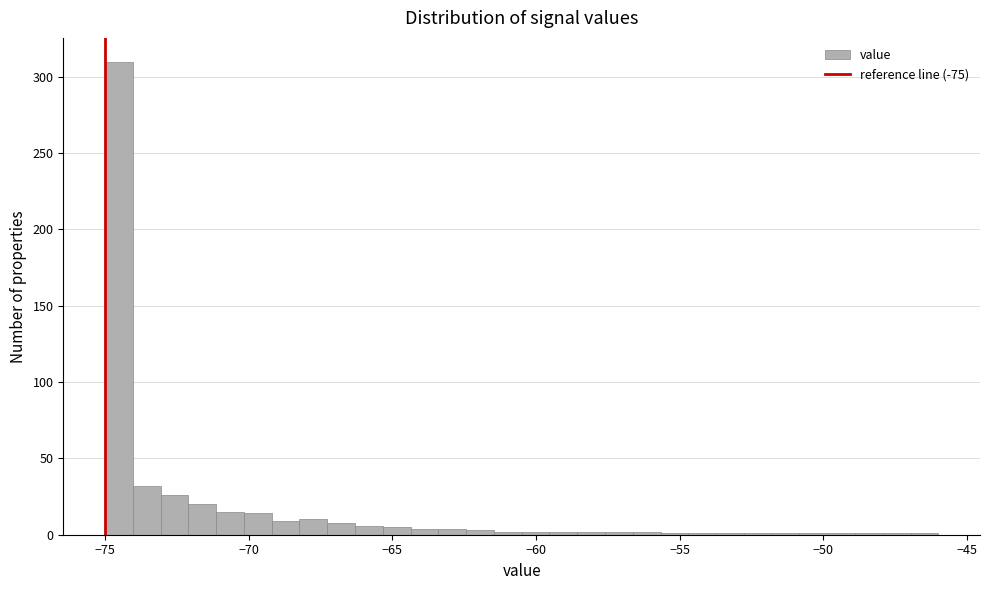

Read against the x-axis, roughly where is the centre of the tallest bar?

-74.5